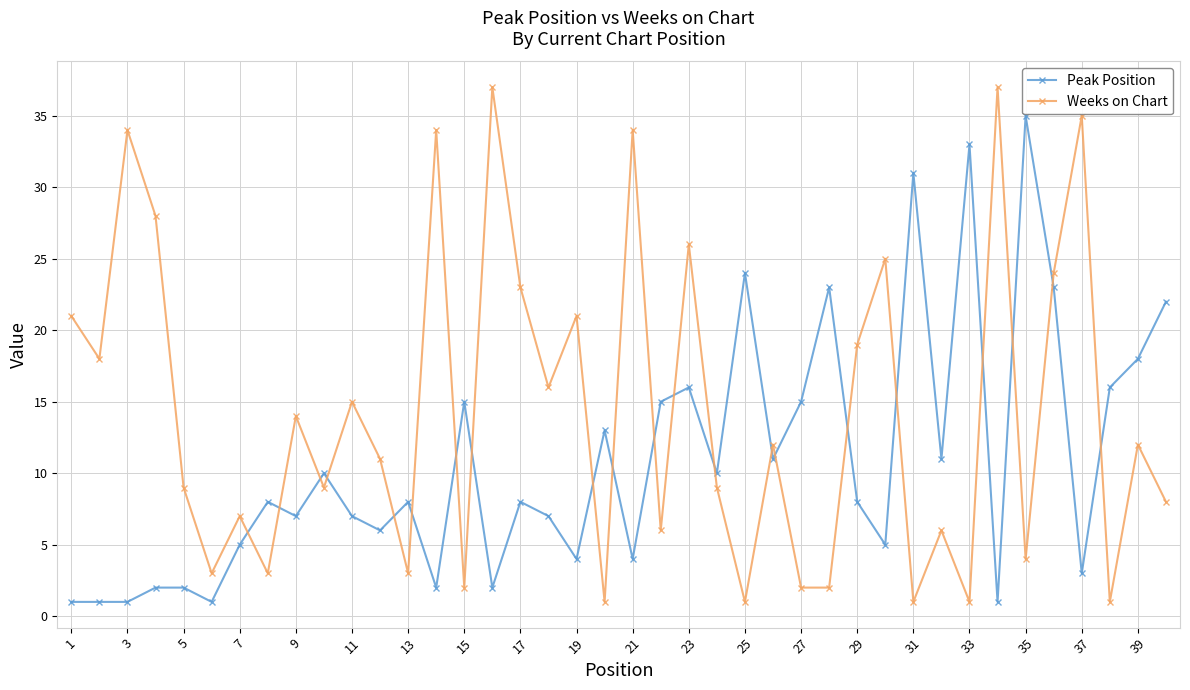

In Weeks on Chart, how many points are higher than both neighbors (excluding endpoints)?

15